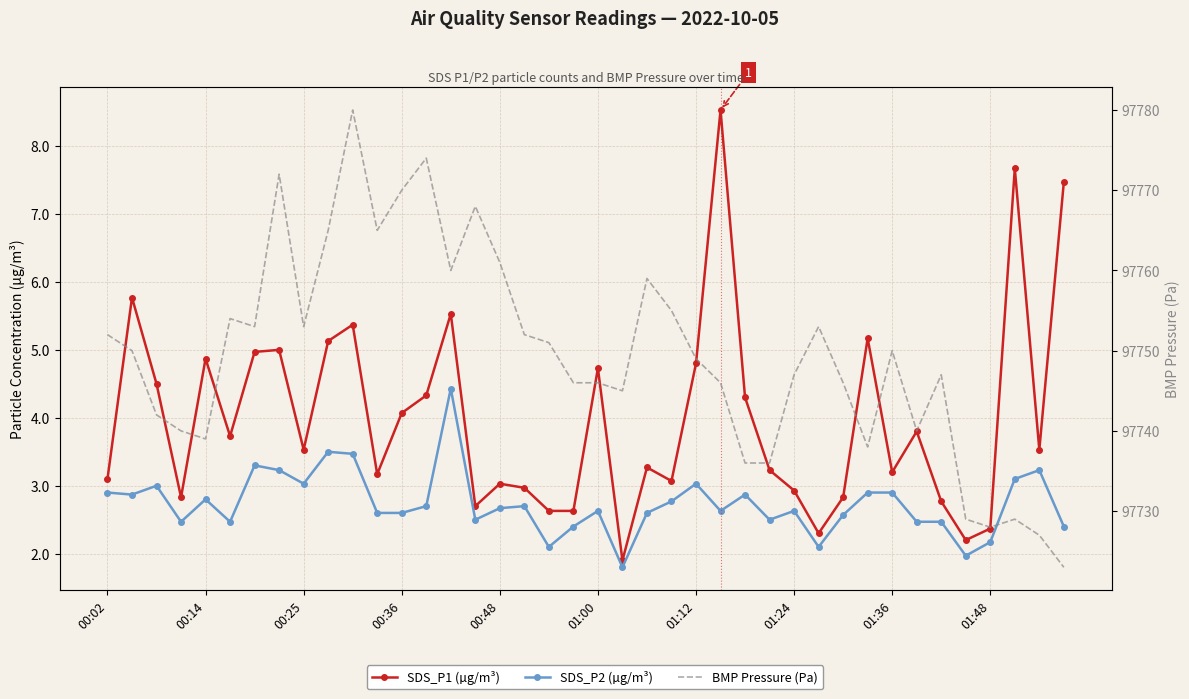

Is the value of SDS_P1 (µg/m³) at 01:36 greater than the value of SDS_P2 (µg/m³) at 01:48?

Yes